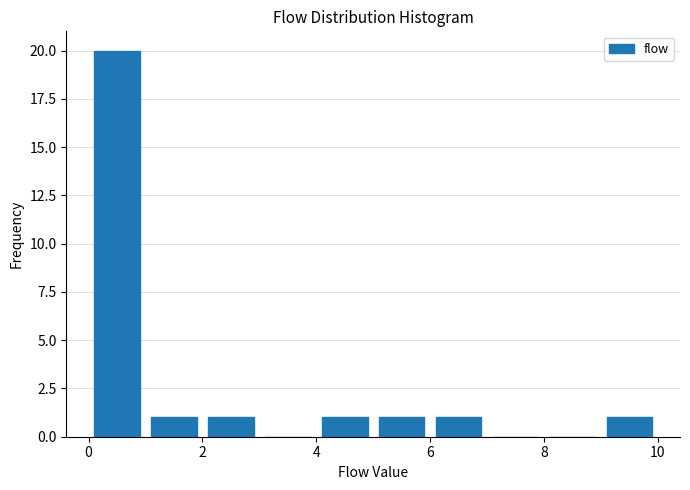

Which range on the x-axis has the tallest bar?

0 to 1